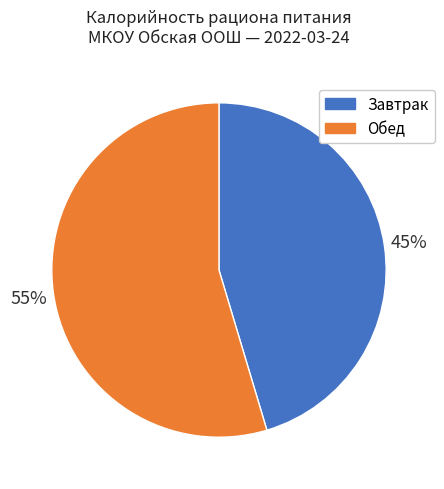

To the nearest percent, what is the combined percentage of Завтрак and Обед?

100%